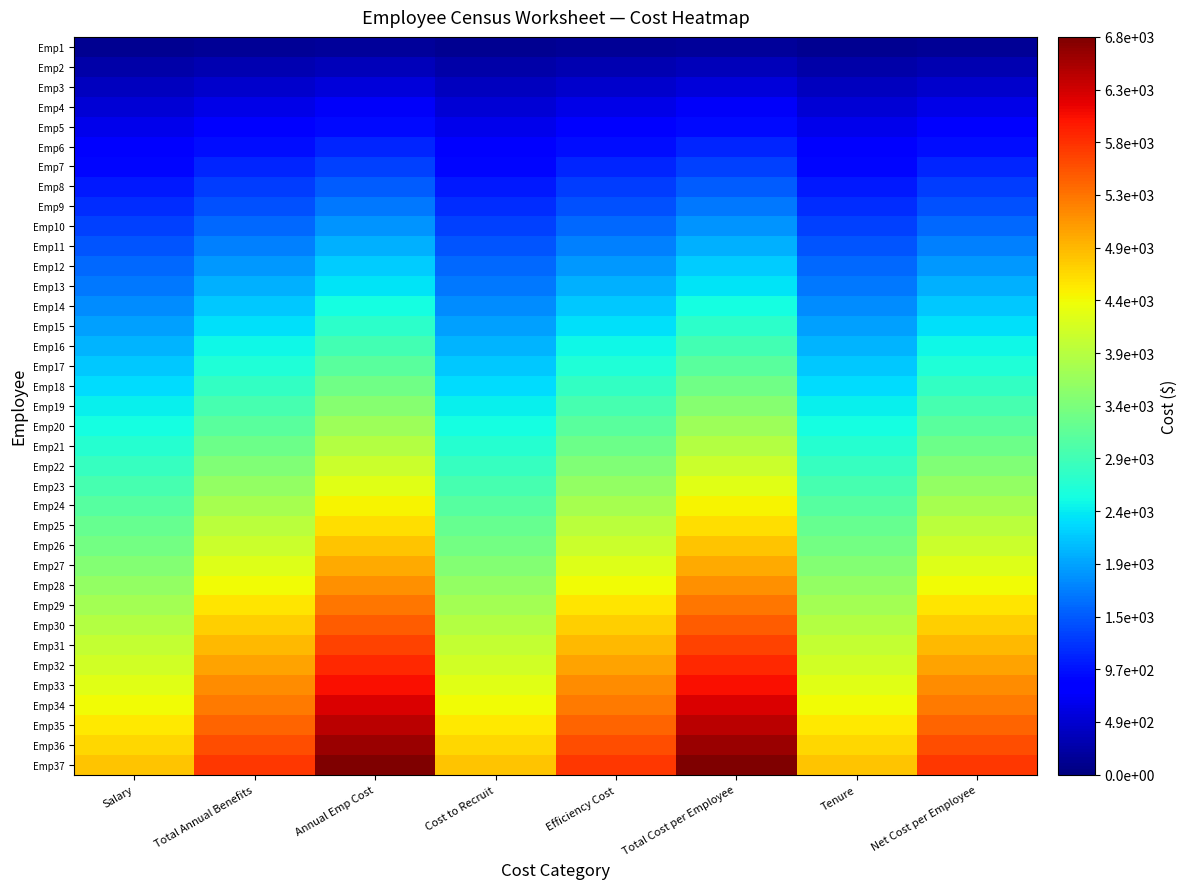

Which series changed the most between Total Annual Benefits and Annual Emp Cost?

Emp37